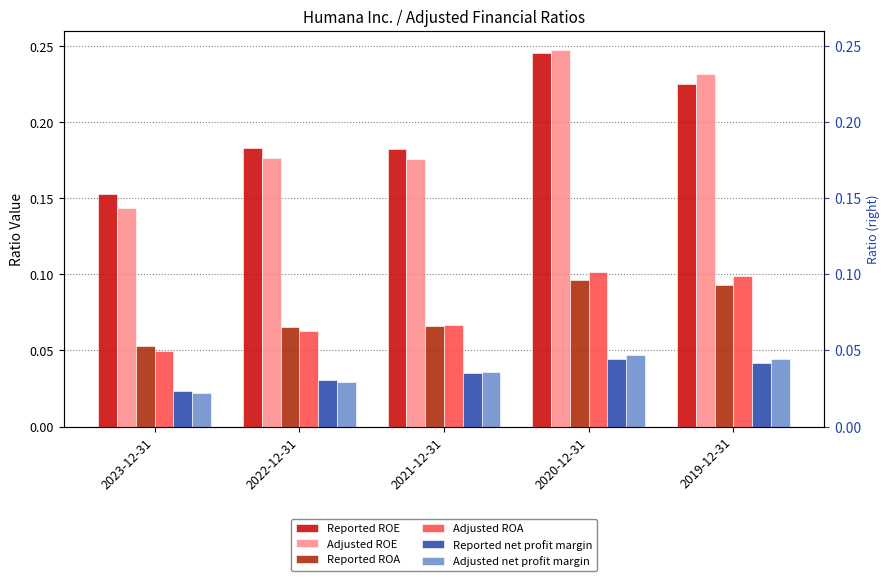

Which series changed the most between 2021-12-31 and 2019-12-31?

Adjusted ROE